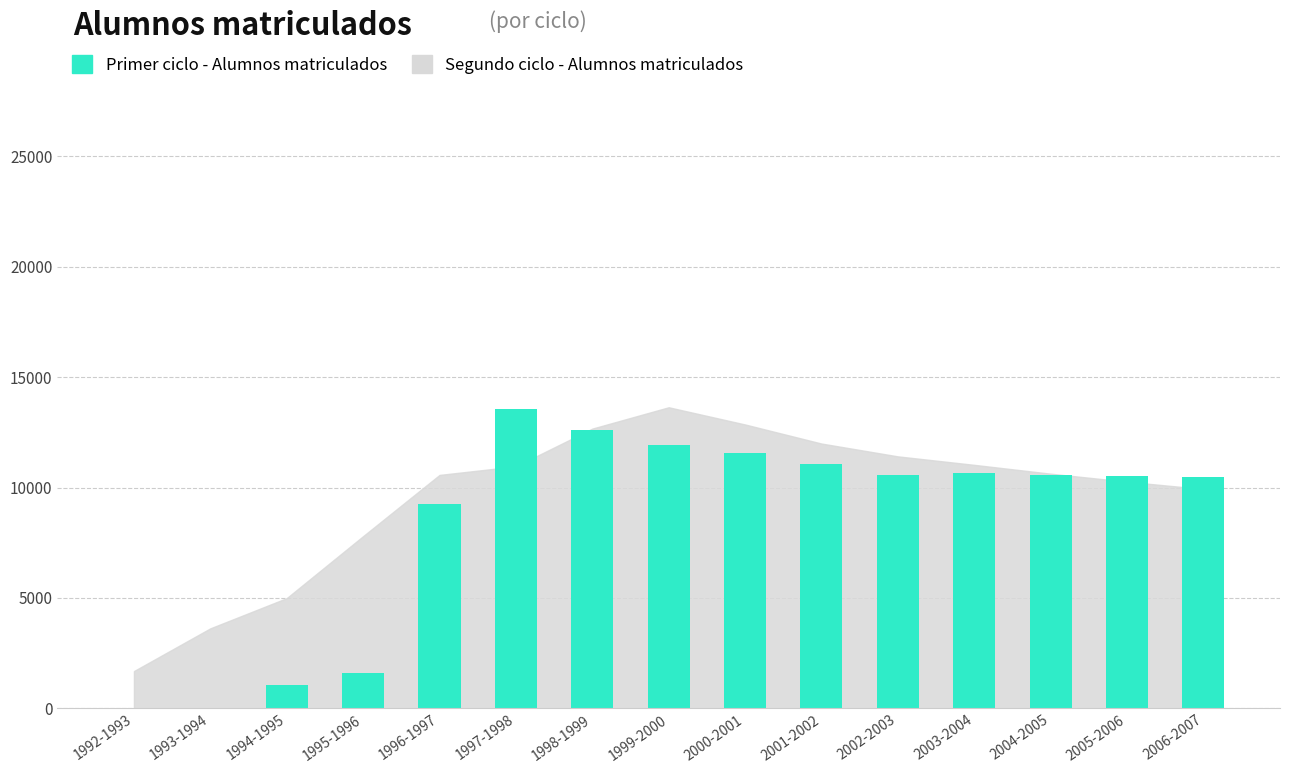

Count the number of categories in the chart.

15